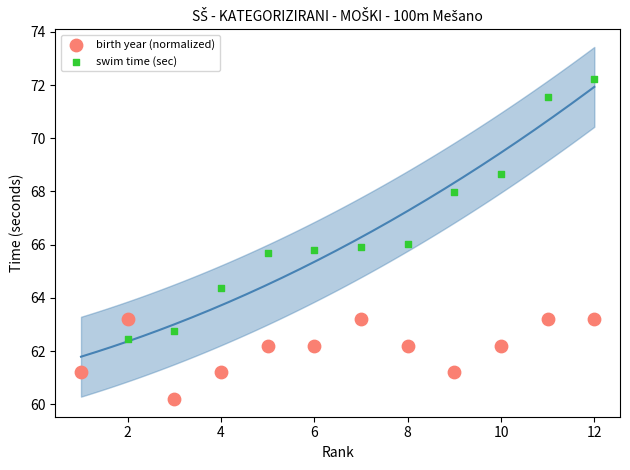

Which series contains the lowest Y value?

birth year (normalized)